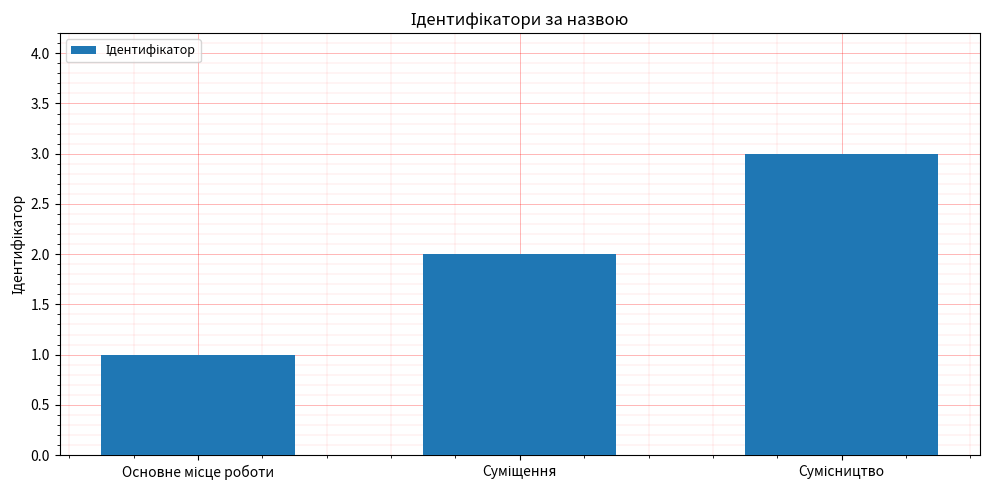

What is the smallest value displayed?

1